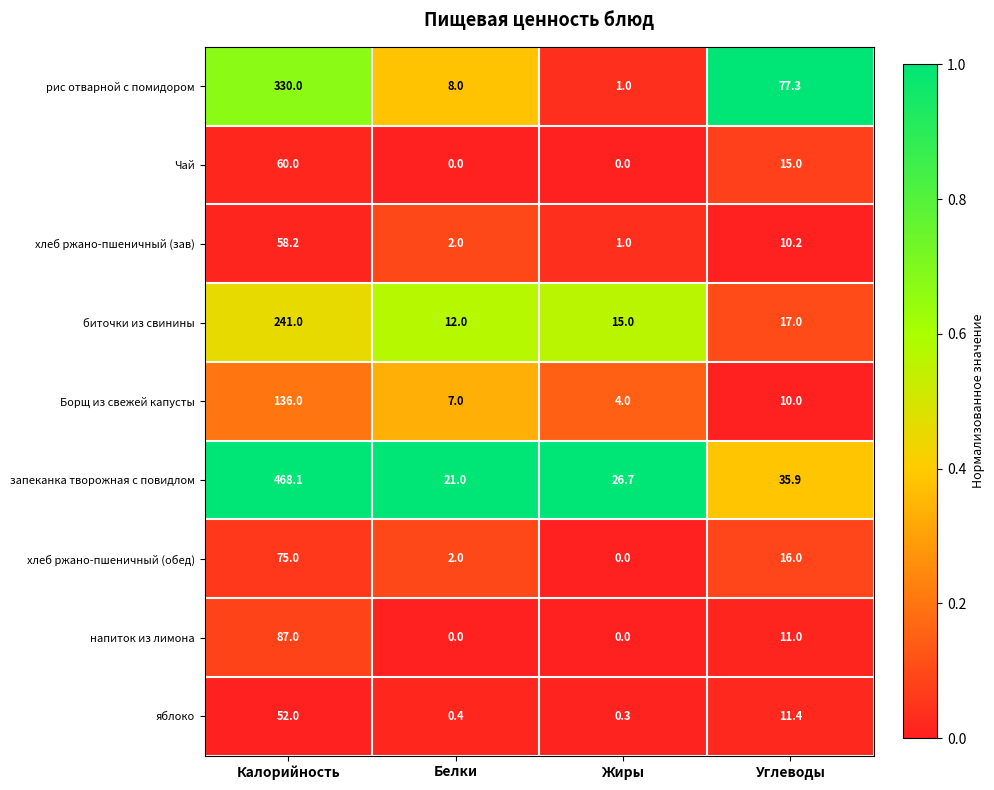

Which series changed the most between Белки and Углеводы?

рис отварной с помидором